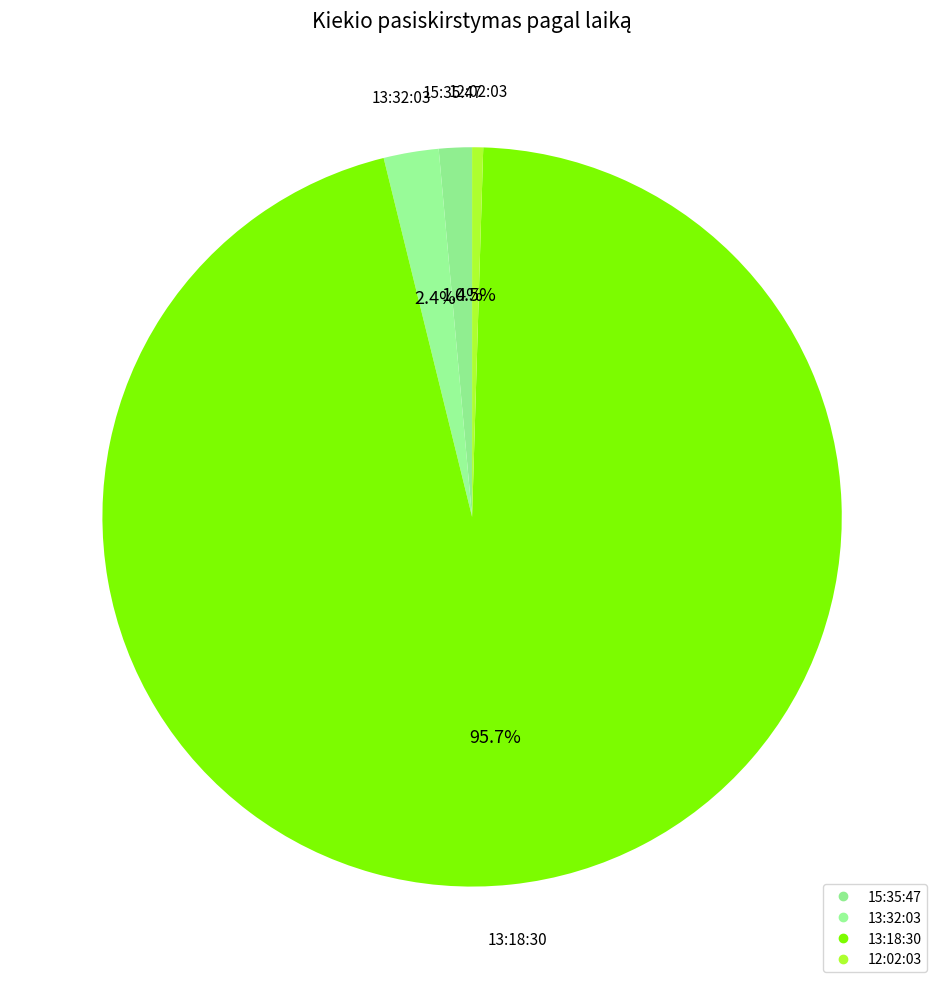

Combined, do 13:18:30 and 12:02:03 account for over 50%?

Yes